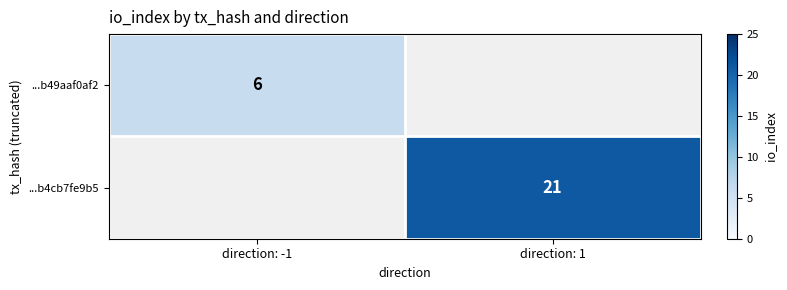

The value of ...b49aaf0af2 at direction: -1 is 6. True or false?

True